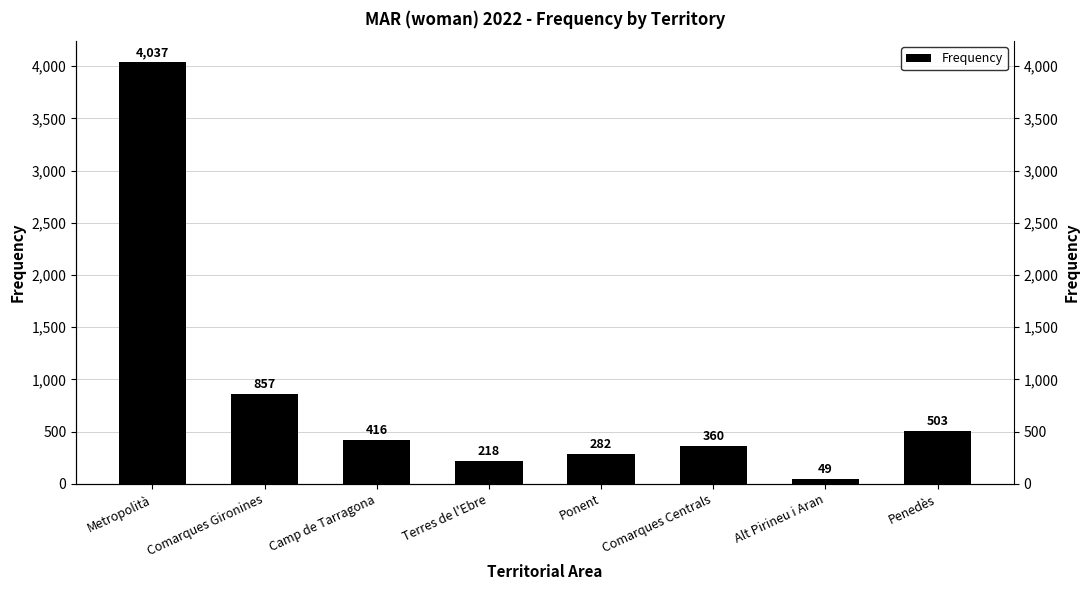

Between Camp de Tarragona and Metropolità, which is larger?

Metropolità